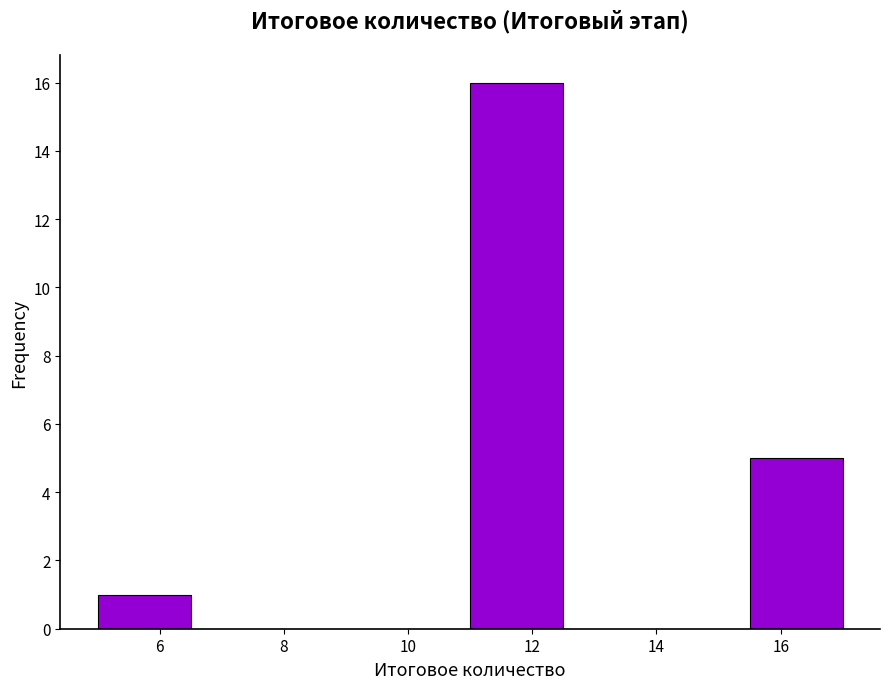

Reading left to right, list every bar in this chart as the range it spans on the x-axis followed by its height. Neither the bar edges nor the heights are printed on the chart, so give them approximately, as read against the axes.

5.0 to 6.5: 1
6.5 to 8.0: 0
8.0 to 9.5: 0
9.5 to 11.0: 0
11.0 to 12.5: 16
12.5 to 14.0: 0
14.0 to 15.5: 0
15.5 to 17.0: 5